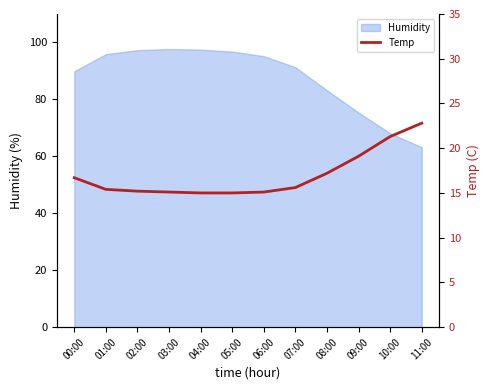

How many data points does each series have?

12